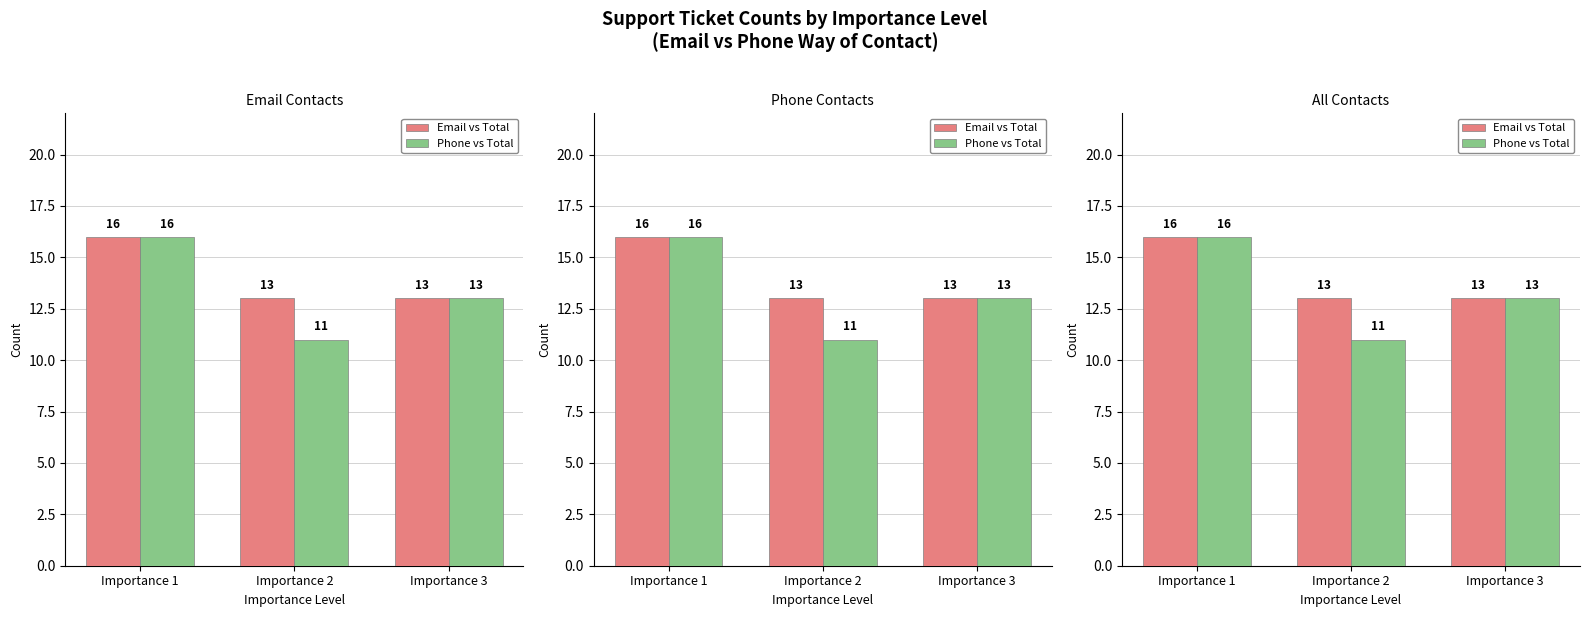

The Email vs Total series shows 16 at Importance 1. True or false?

True